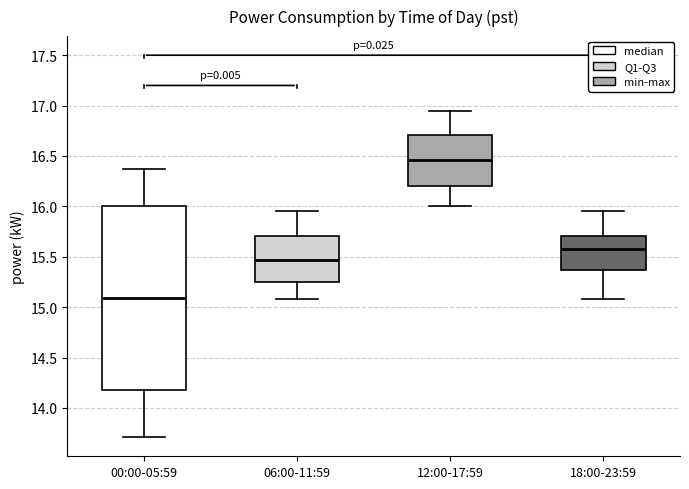

Which box is the tallest, from its lower edge to its upper edge?

00:00-05:59